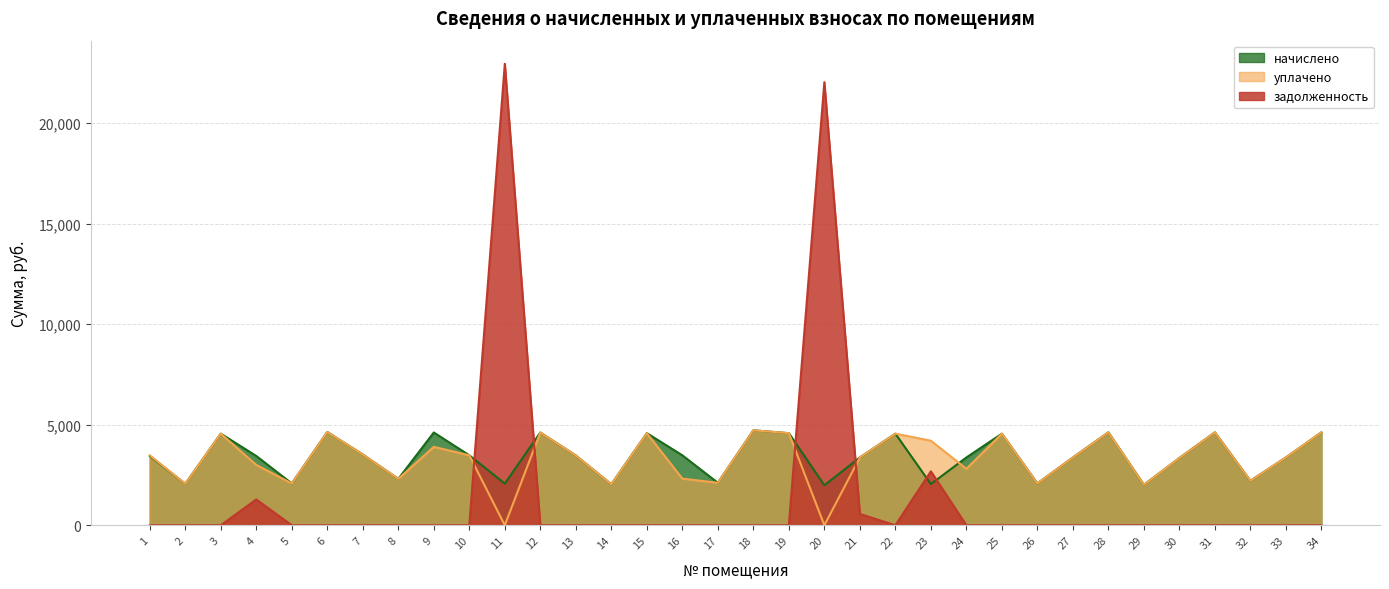

What are all the series names shown in the legend?

начислено, уплачено, задолженность